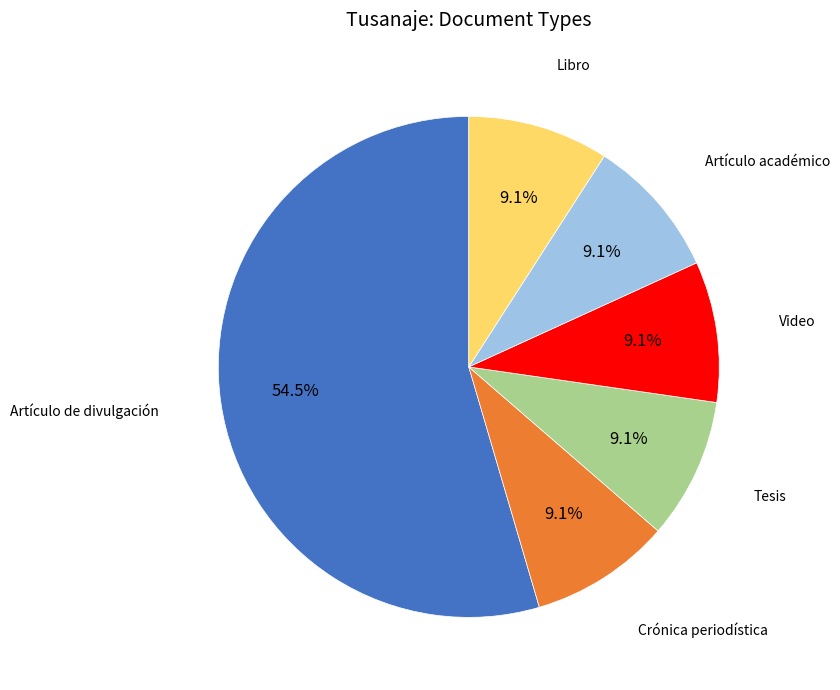

To the nearest percent, what portion does Crónica periodística represent?

9%